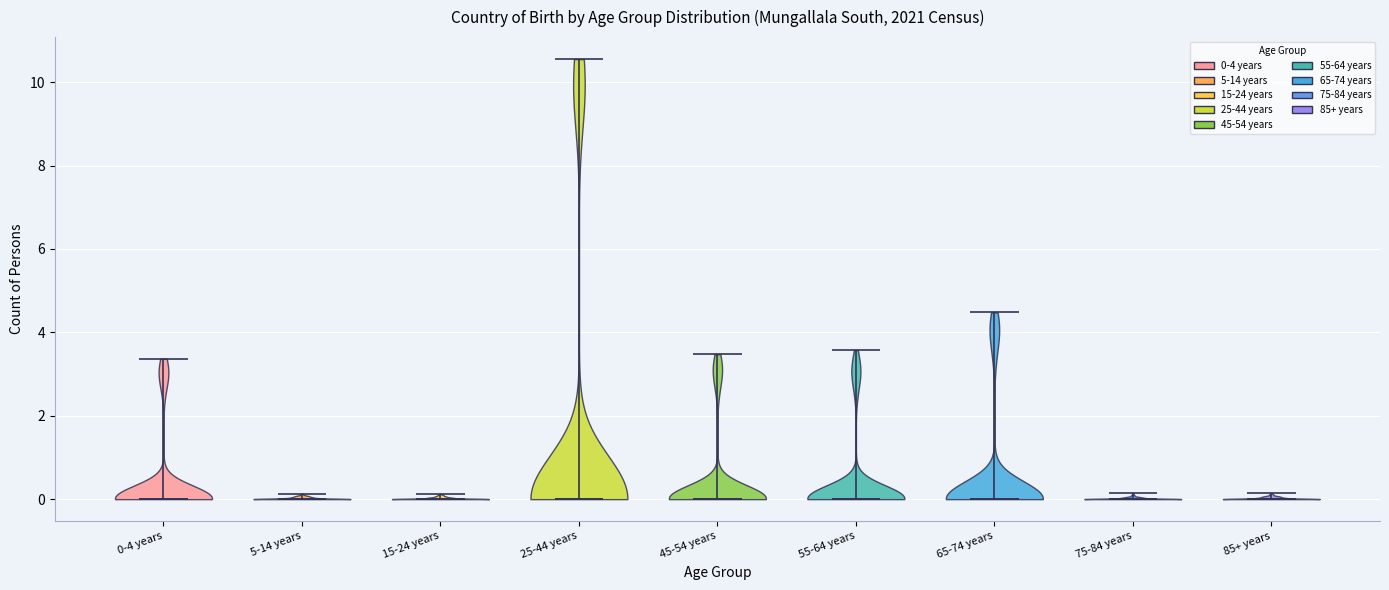

What is the lowest point the violin for 75-84 years reaches on the y-axis? The values are not printed on the chart, so give them approximately, as read against the axis.

0.0